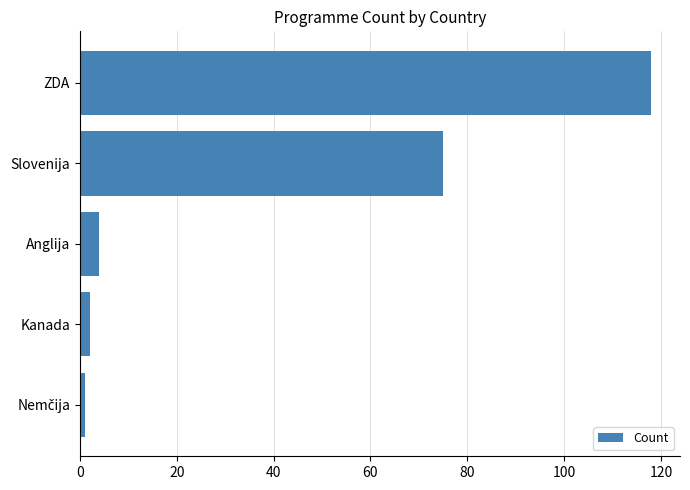

At which label is the value closest to 59?

Slovenija